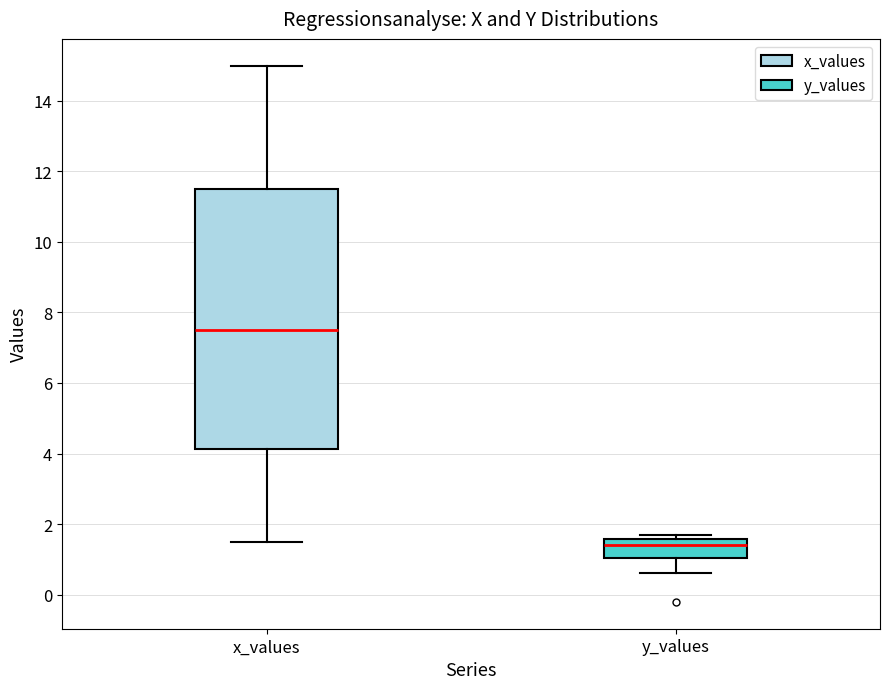

Reading left to right, read every box against the y-axis: the position of its median line, the range the box covers, and the ends of its whiskers. The values are not printed on the chart, so give them approximately, as read against the axis.

x_values: median 7.6, box 4.2 to 11.6, whiskers 1.6 to 15.0
y_values: median 1.4, box 1.0 to 1.6, whiskers 0.6 to 1.6 (just above the box's upper edge)